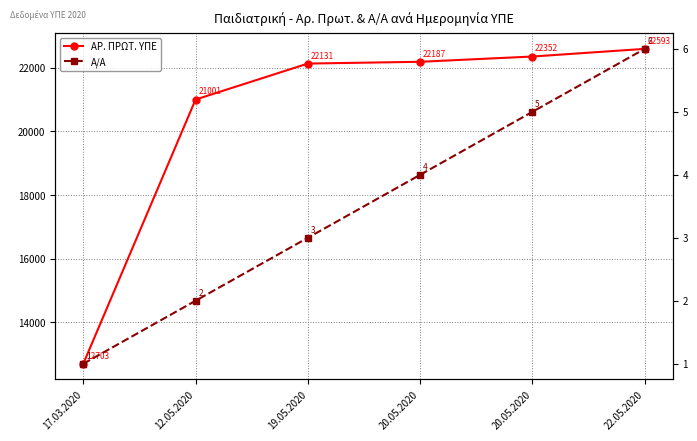

Does the chart display data point markers on the line(s)?

Yes